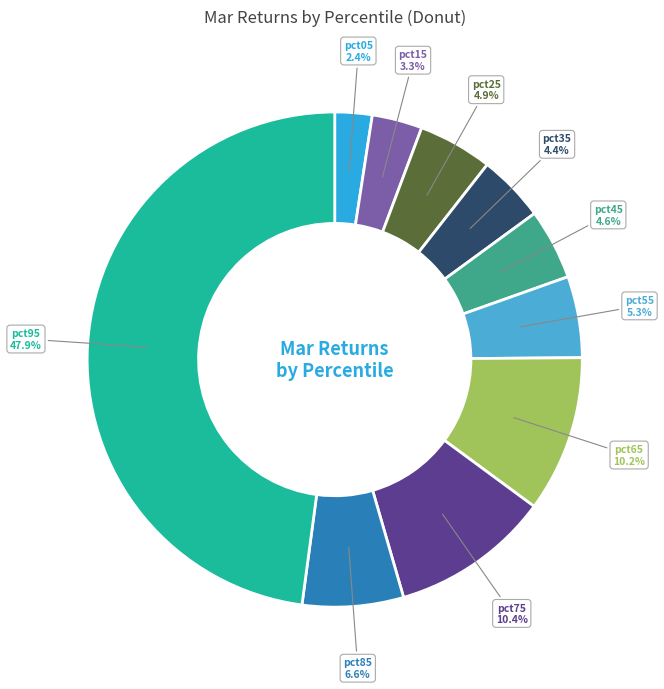

What percentage do pct15 and pct85 together represent?

9.9%